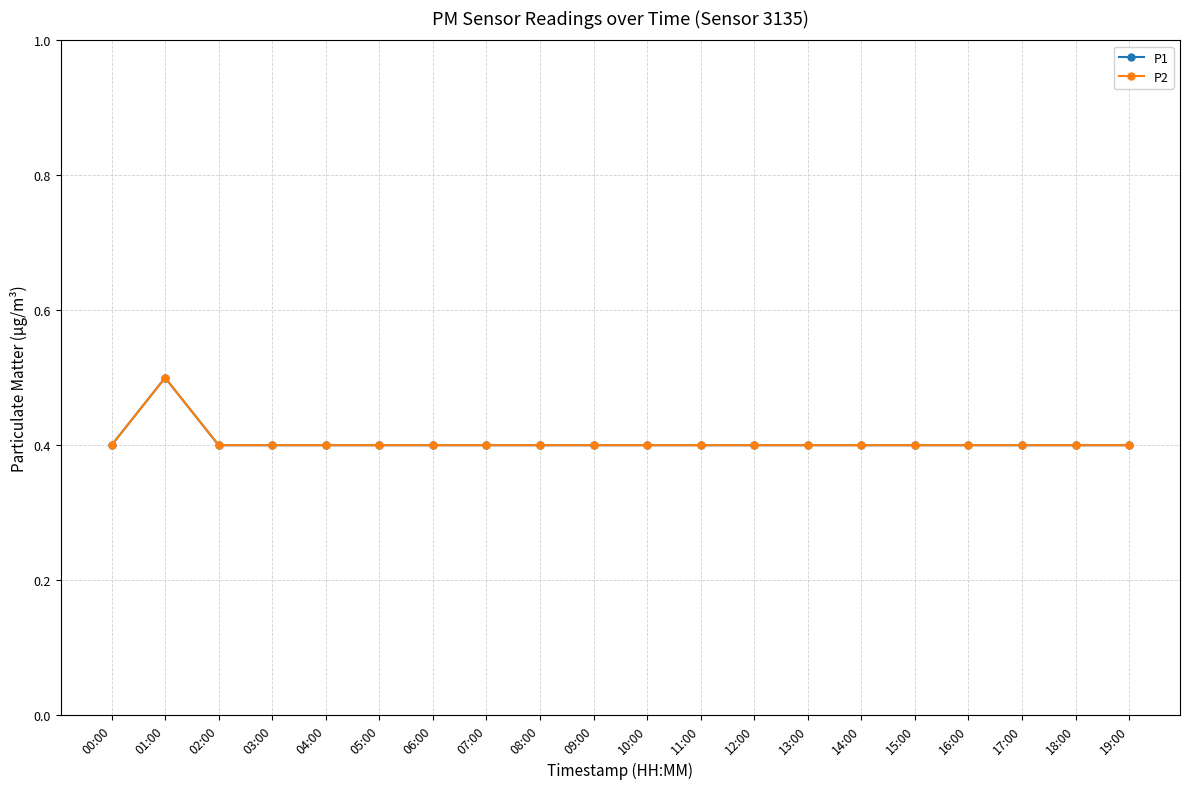

Does the chart have visible grid lines?

Yes